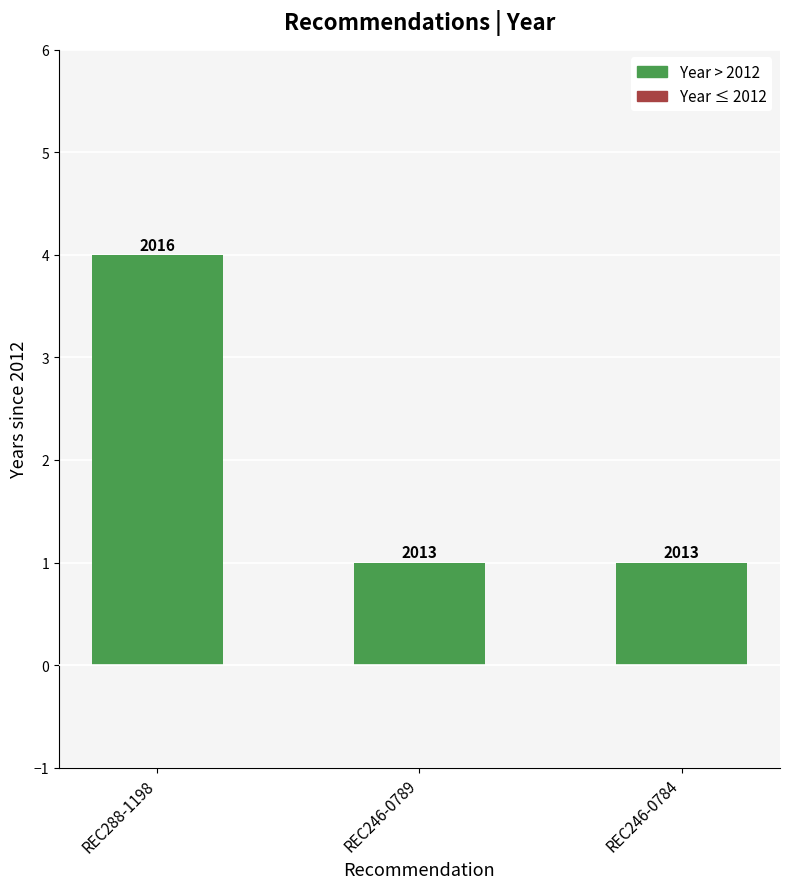

What is the change in value from REC288-1198 to REC246-0784?

-3